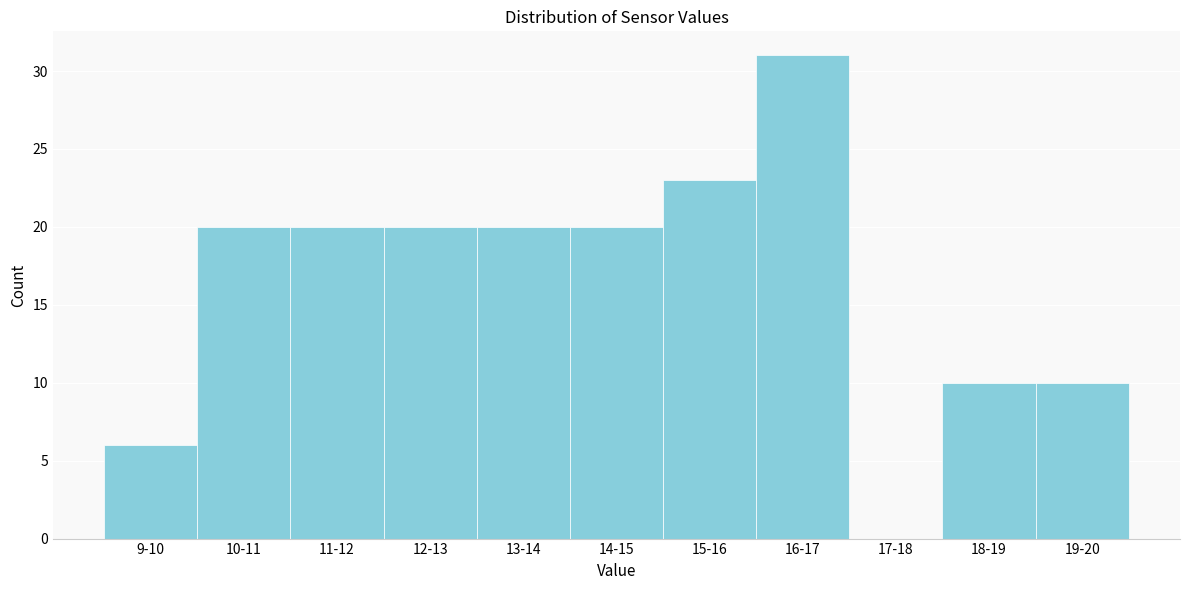

Reading left to right, transcribe all the data shown in this chart.

9-10=6	10-11=20	11-12=20	12-13=20	13-14=20	14-15=20	15-16=23	16-17=31	17-18=0	18-19=10	19-20=10